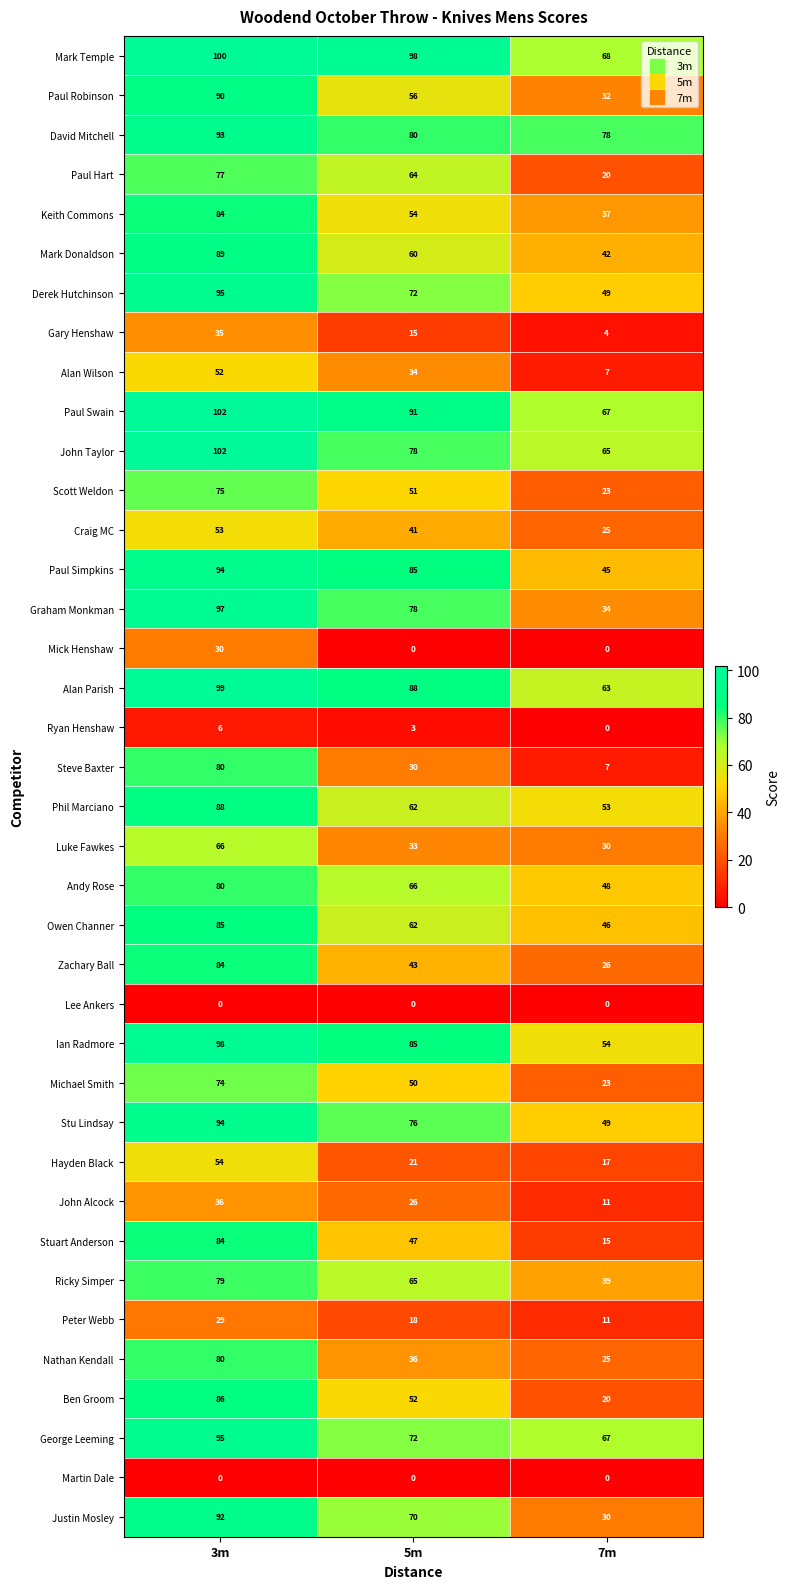

At which category does the chart reach its peak across all series?

3m